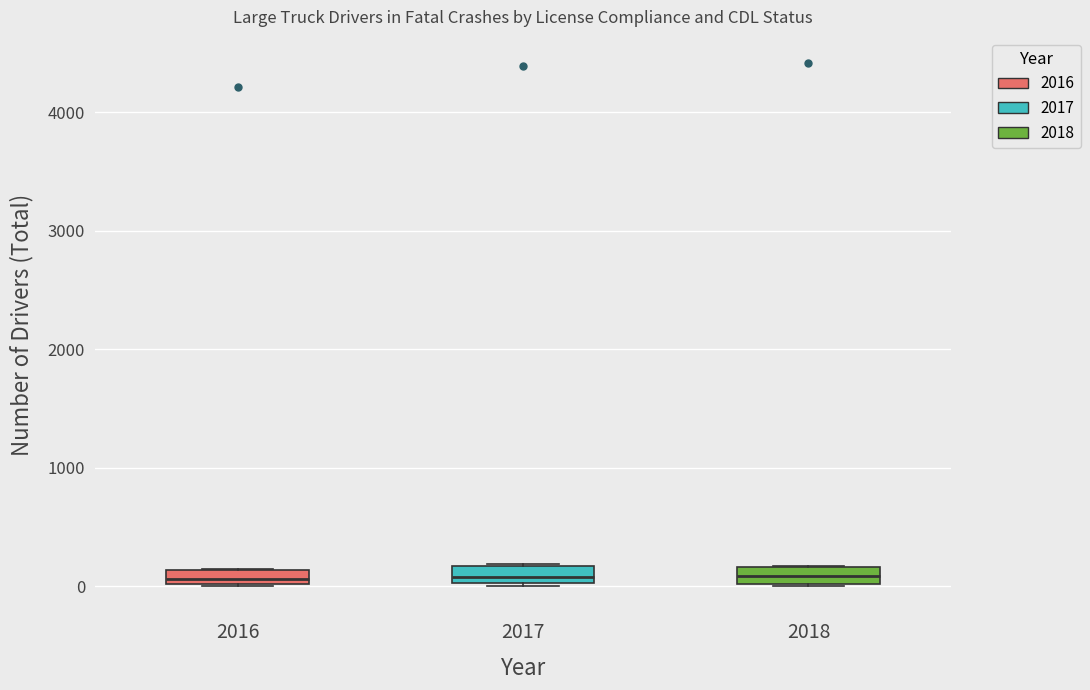

Where is the lower edge of the box at x = 2016 on the y-axis? The values are not printed on the chart, so give them approximately, as read against the axis.

0